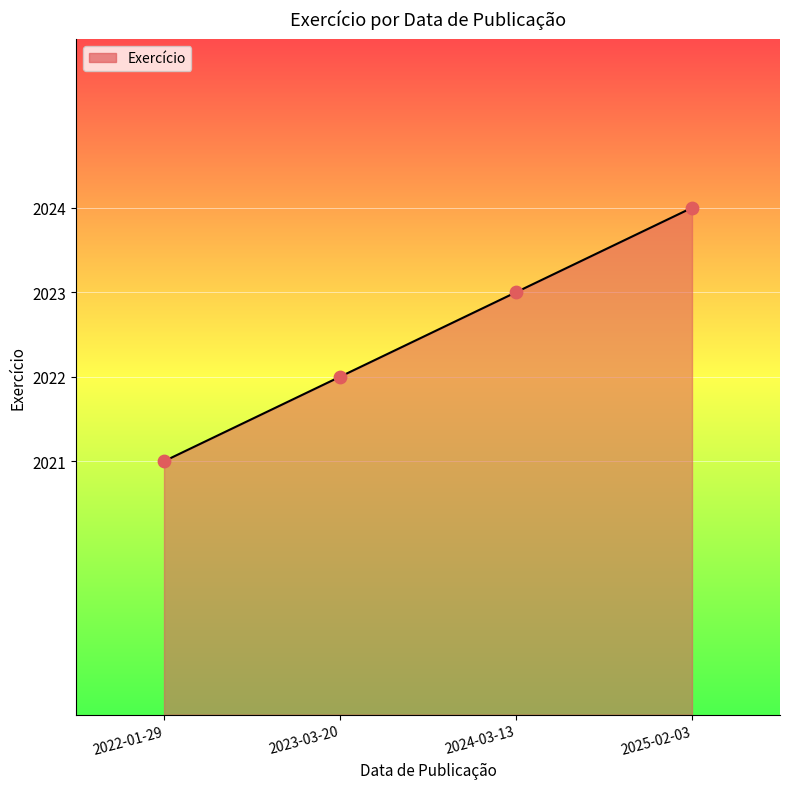

What is the ratio of the value at 2023-03-20 to the value at 2024-03-13?

1.0